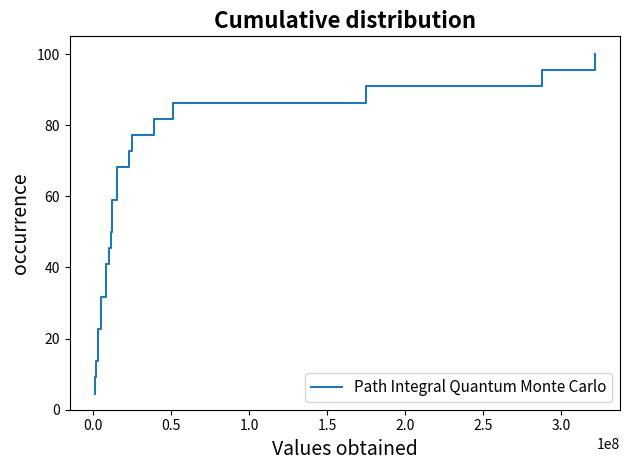

Does the chart have visible grid lines?

No